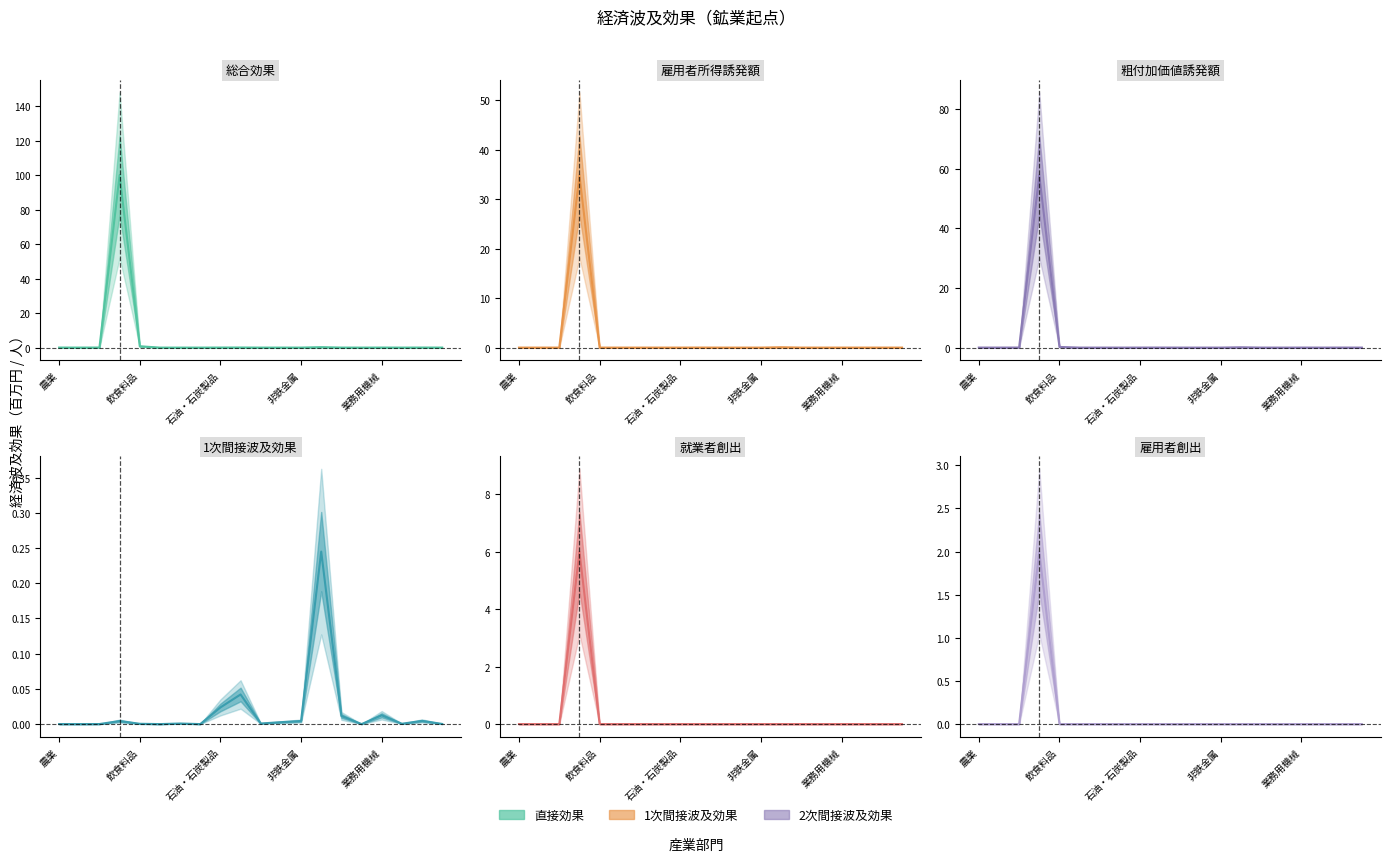

Is the value of 雇用者創出 at 農業 greater than the value of 雇用者所得誘発額 at 業務用機械?

No